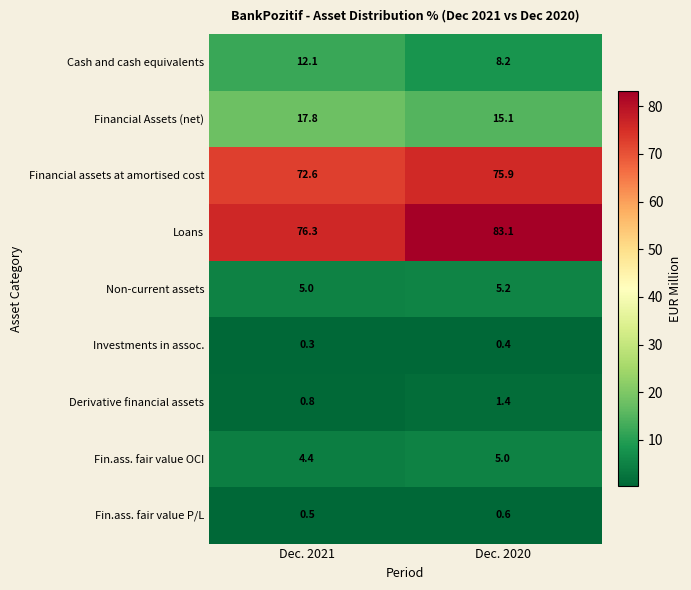

What is the sum of the Investments in assoc. values at Dec. 2020 and Dec. 2021?

0.7